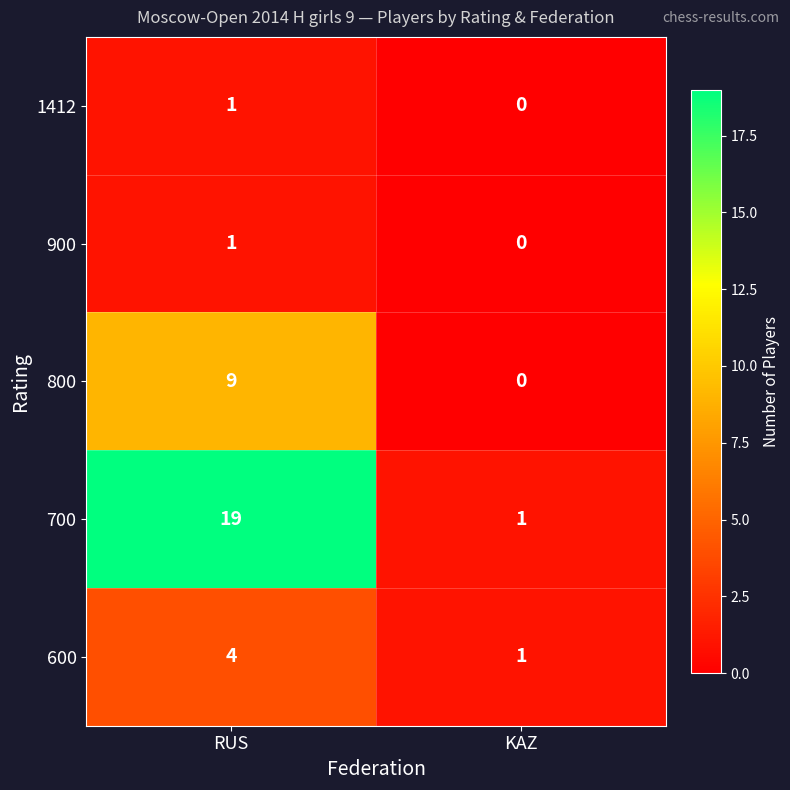

What is the difference between the highest and lowest values at KAZ?

1